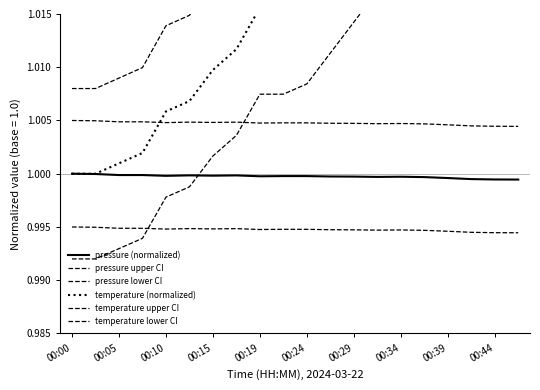

Read the pressure lower CI value at 00:00.

1.0